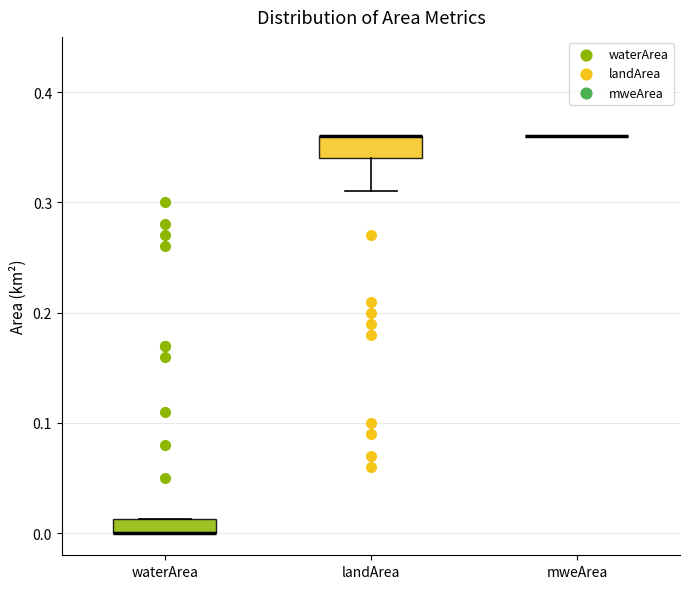

Where is the lower edge of the box for waterArea on the y-axis? The values are not printed on the chart, so give them approximately, as read against the axis.

0.00